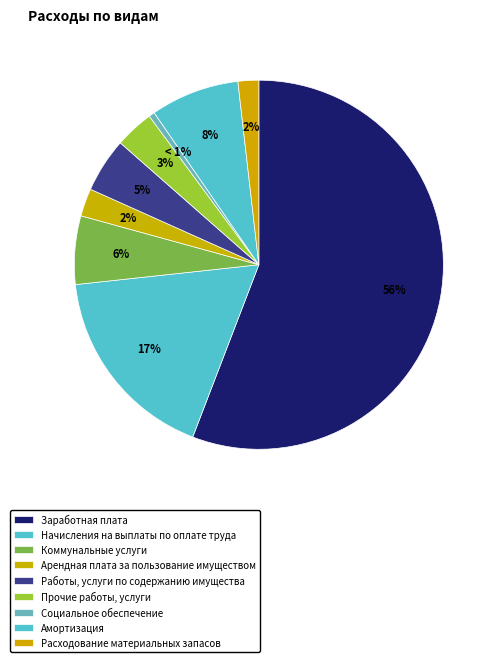

Is it true that Начисления на выплаты по оплате труда is 28% of the pie?

False